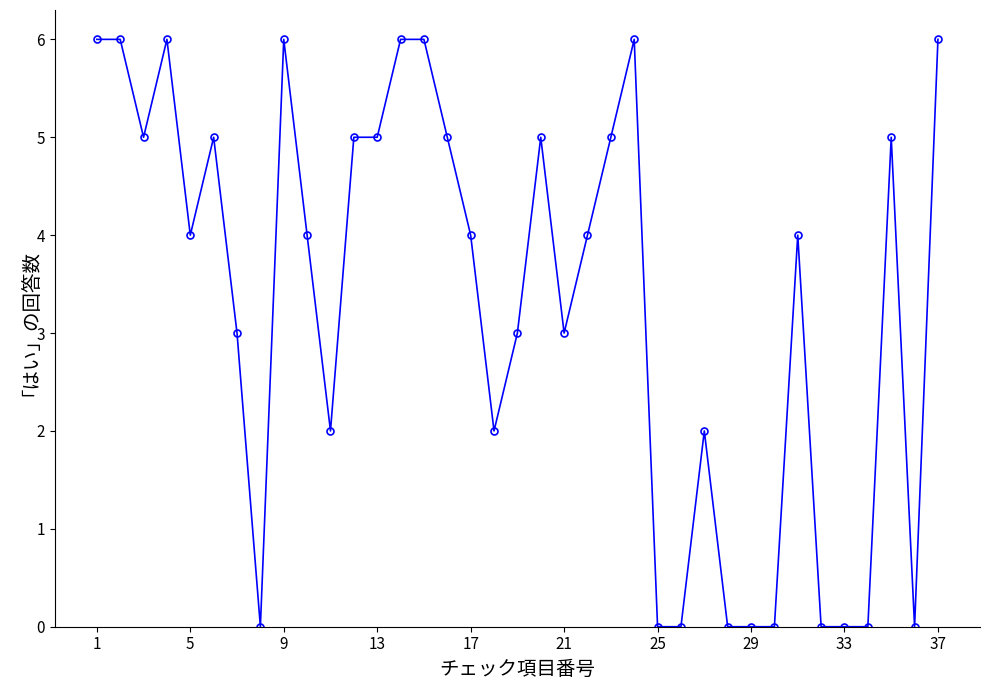

True or false: the data has more than 2 interior local peaks.

True